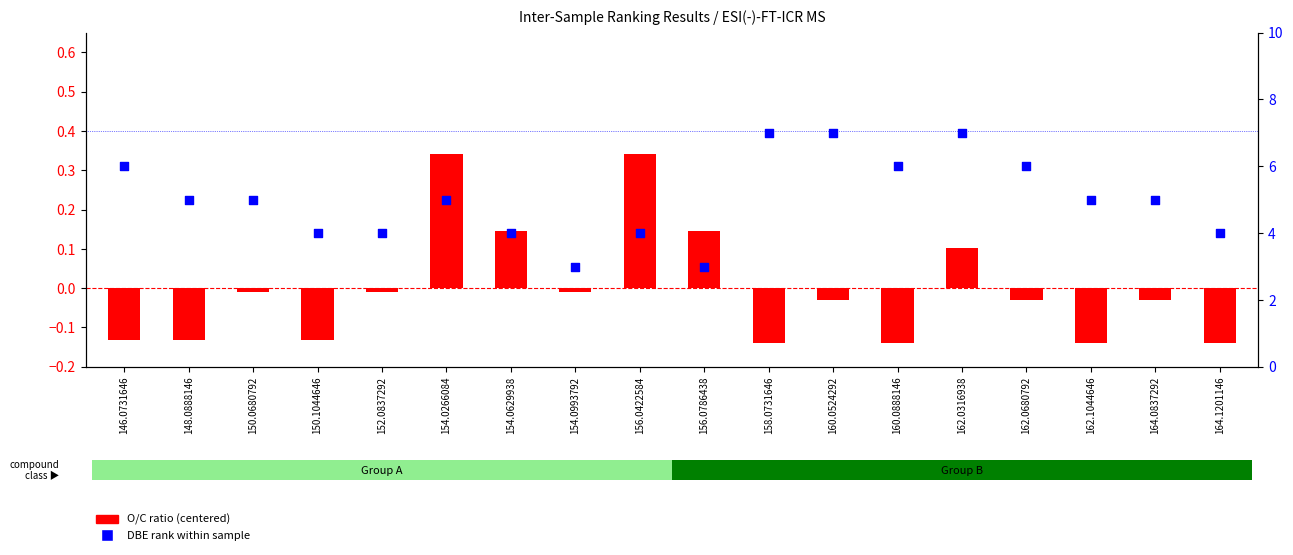

Which series has the largest Y range (max minus min)?

DBE rank within sample